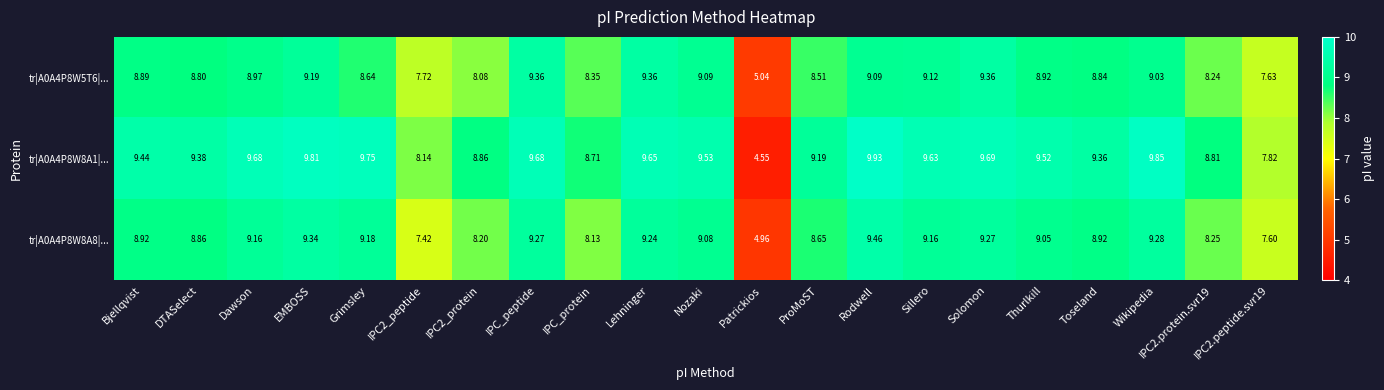

How many series are shown in this chart?

3